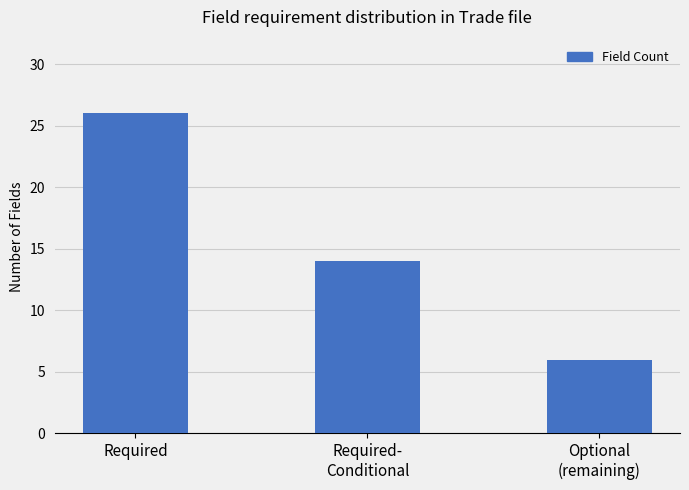

What is the value of the 1st bar from the left?

26